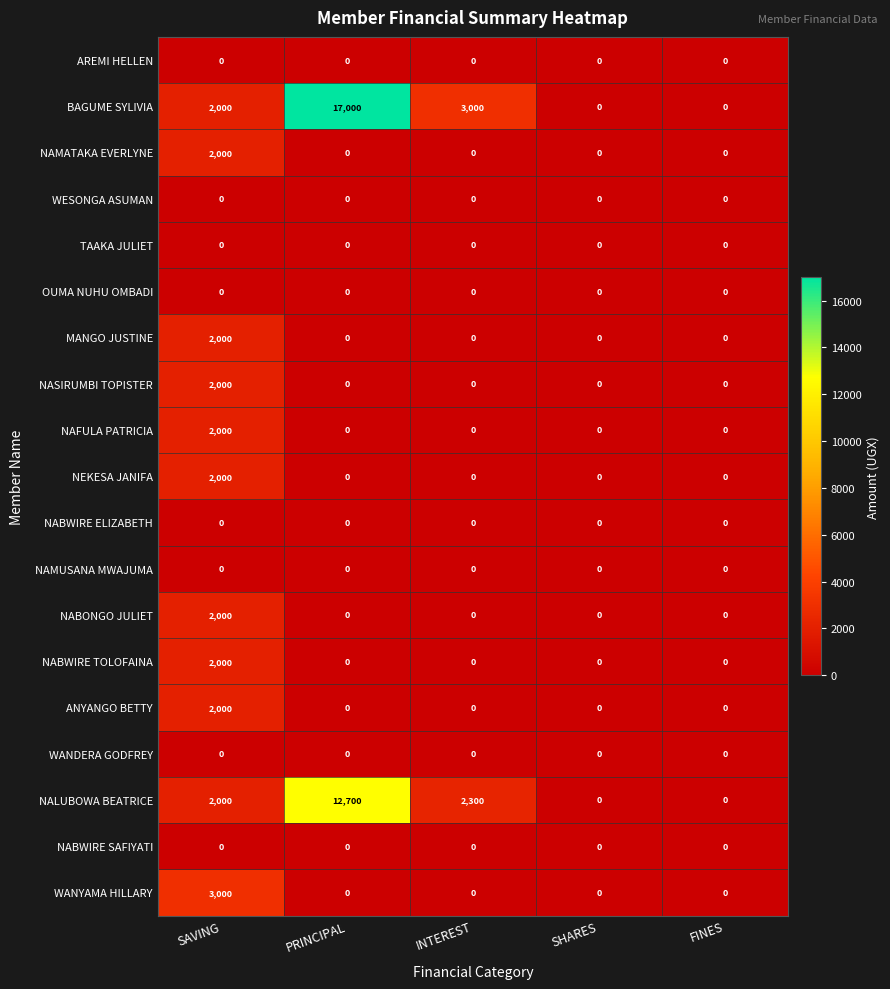

What is the highest value of the MANGO JUSTINE series?

2000